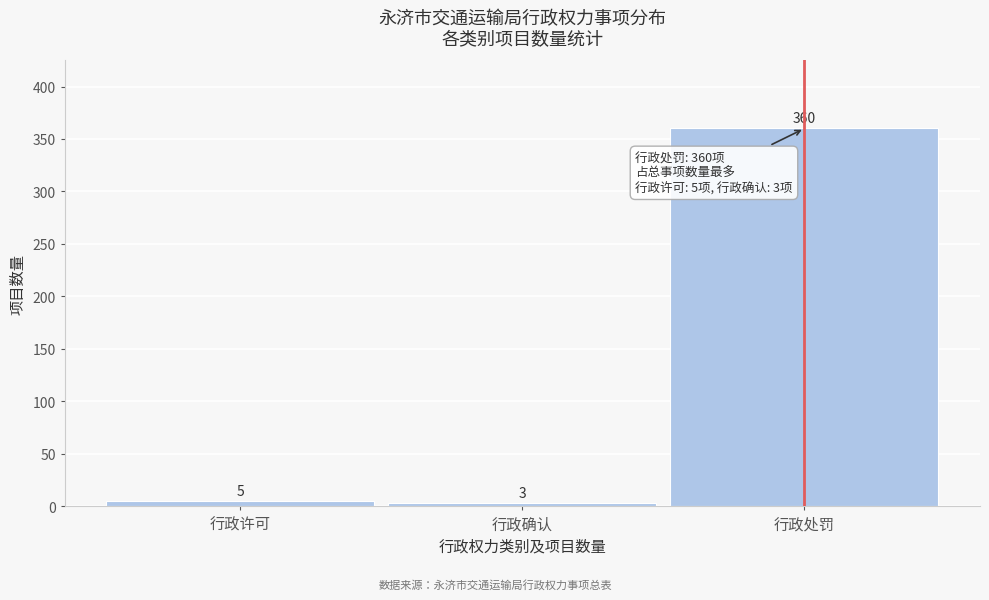

Reading left to right, what are all the values shown in this chart?

5	3	360